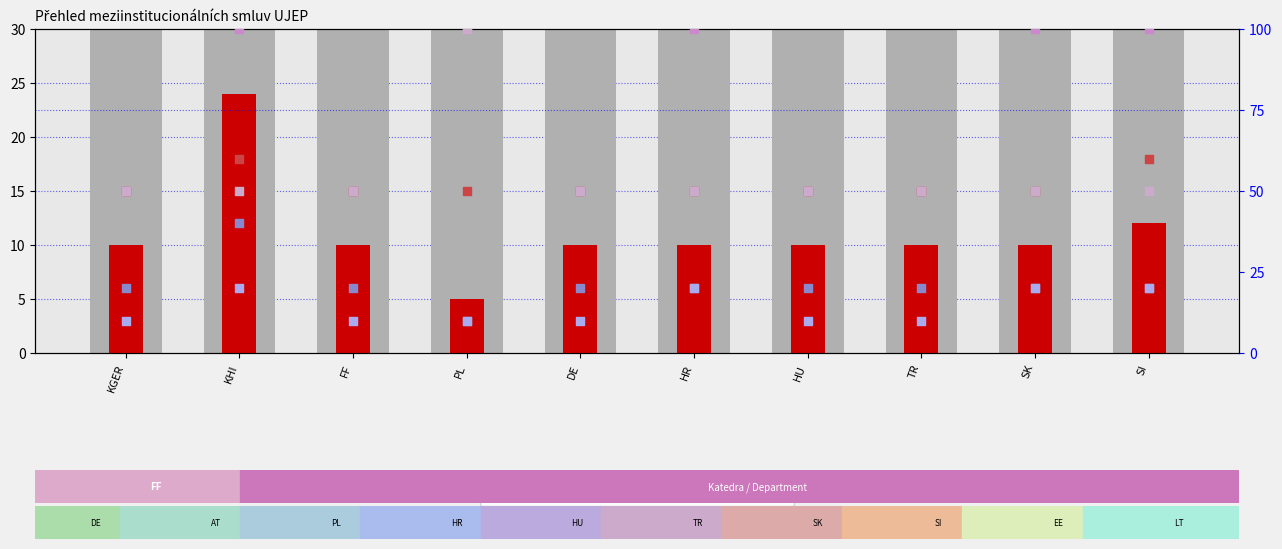

At how many categories does at least one series exceed 87?

5